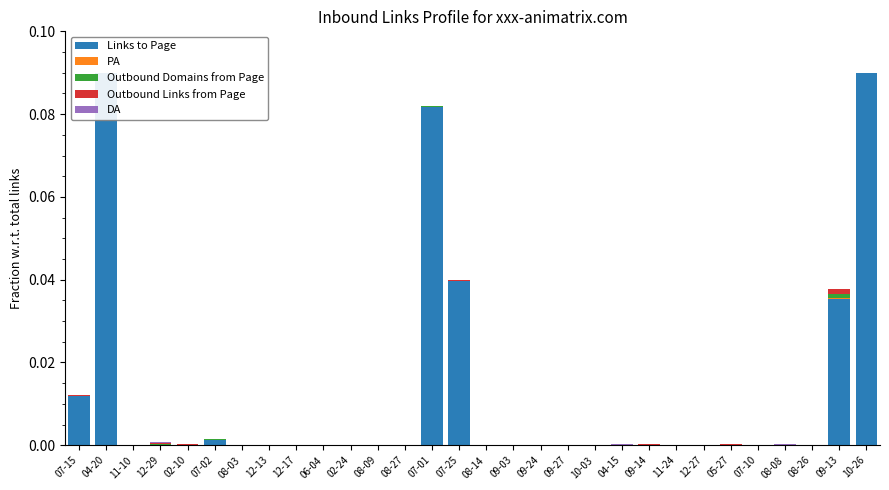

Which series has the largest total across all categories?

Links to Page